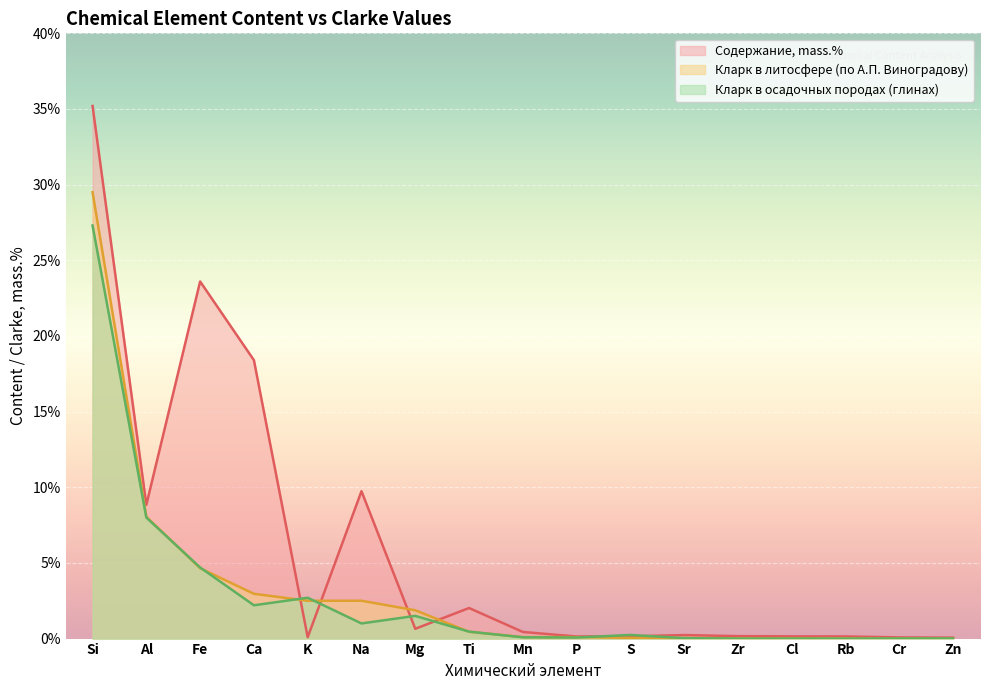

Which has a higher value, Cl or P?

Cl